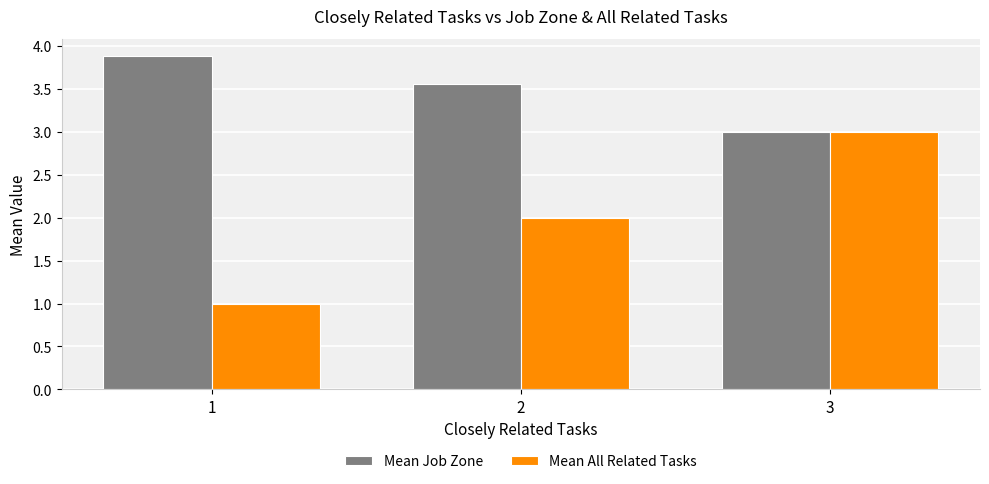

What is the maximum value shown in the chart?

3.9